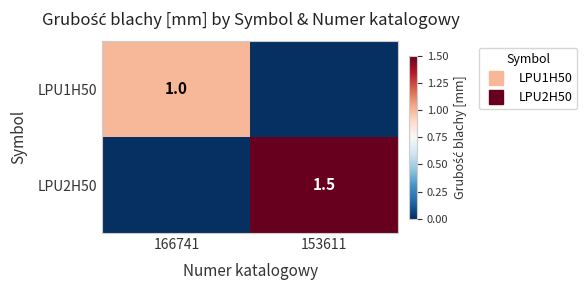

Count the LPU1H50 values in the range 0 to 1.

2